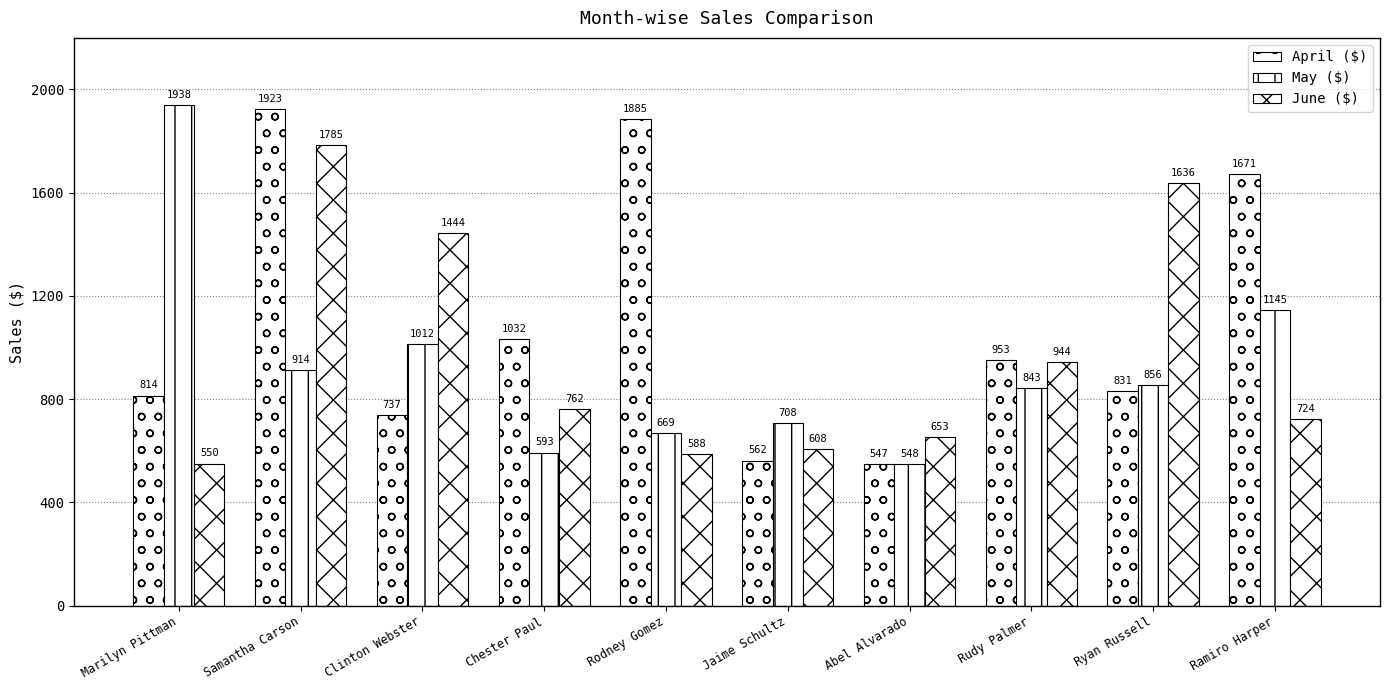

Count the number of data series in this chart.

3